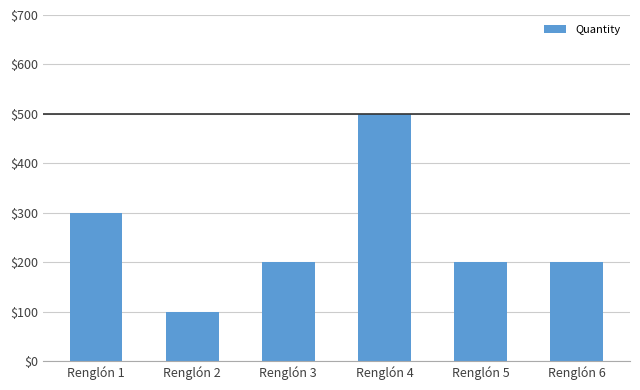

Reading left to right, what are all the values shown in this chart?

Renglón 1=300	Renglón 2=100	Renglón 3=200	Renglón 4=500	Renglón 5=200	Renglón 6=200